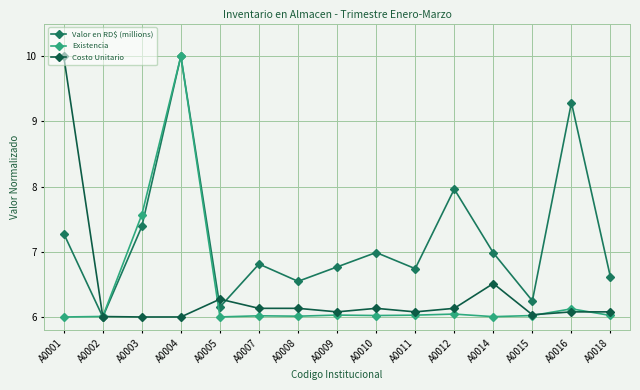

What is the value of the Costo Unitario point at the 14th from the left?

6.1